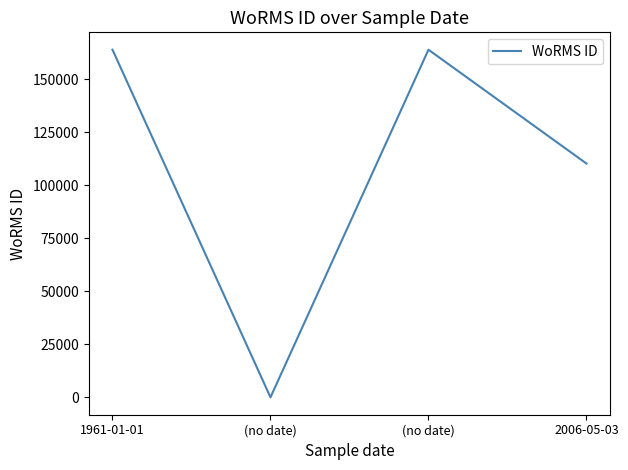

What is the change in value from (no date) to (no date)?

+164053